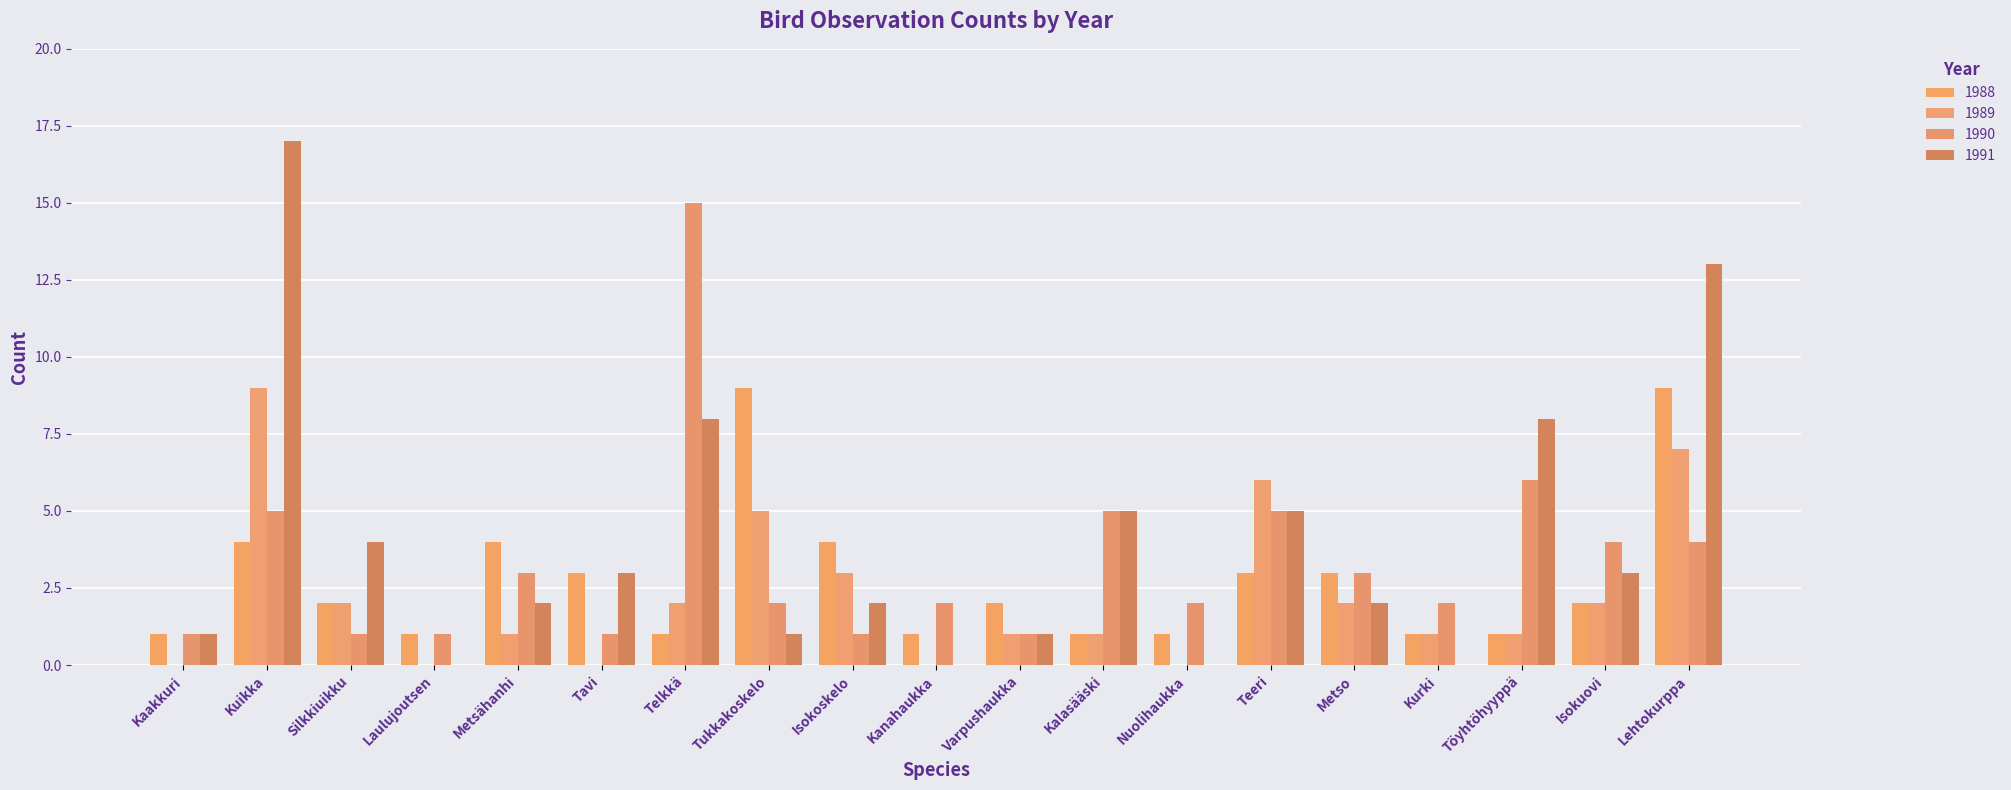

How many groups of bars are there?

19